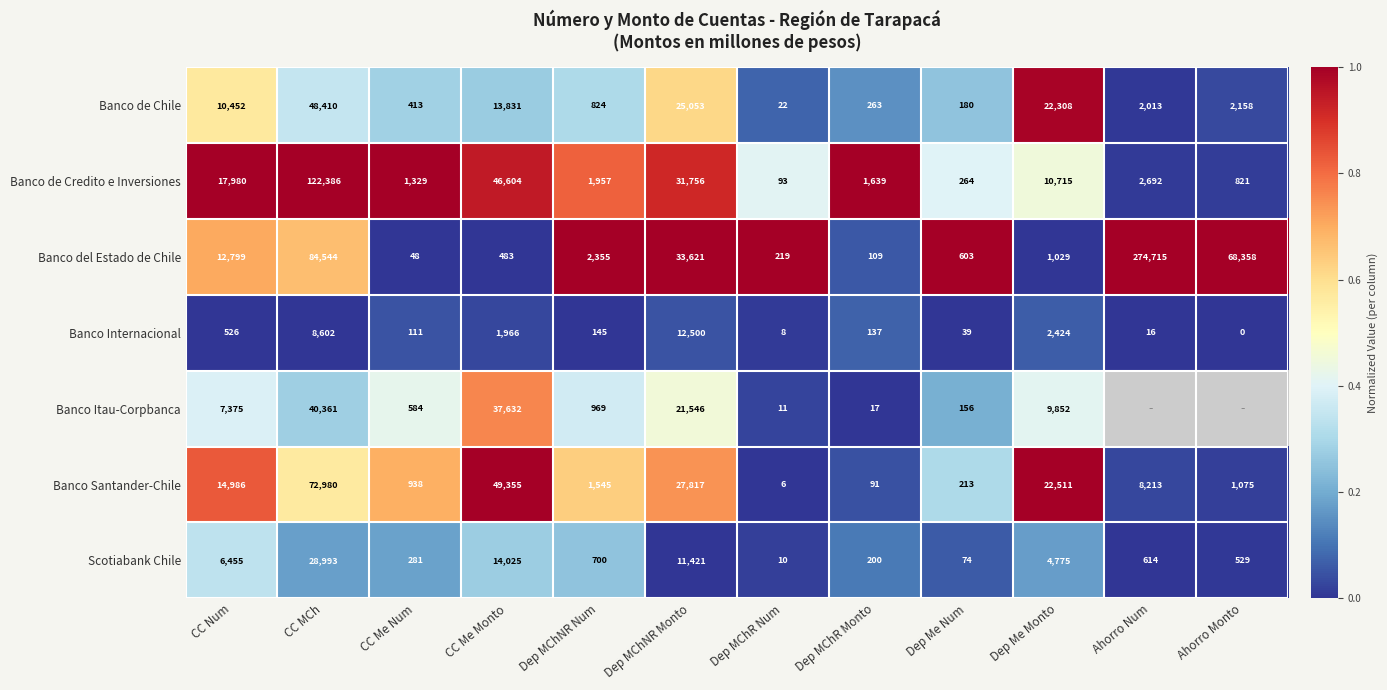

How many data points in Scotiabank Chile are less than 700?

6